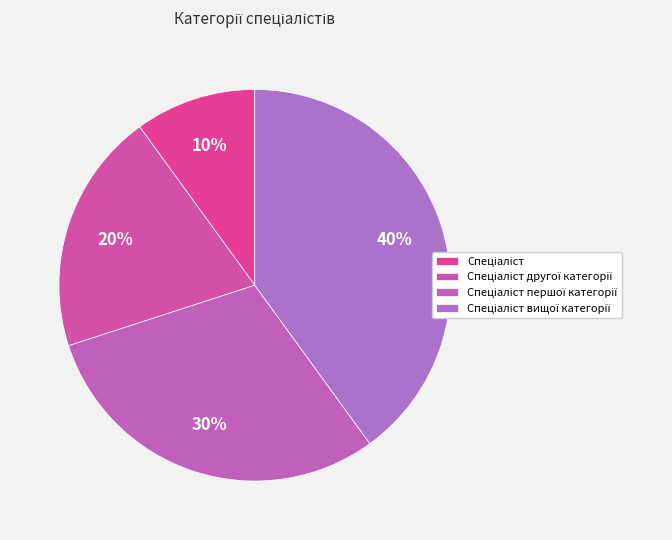

Rank the categories by value from highest to lowest.

Спеціаліст вищої категорії, Спеціаліст першої категорії, Спеціаліст другої категорії, Спеціаліст